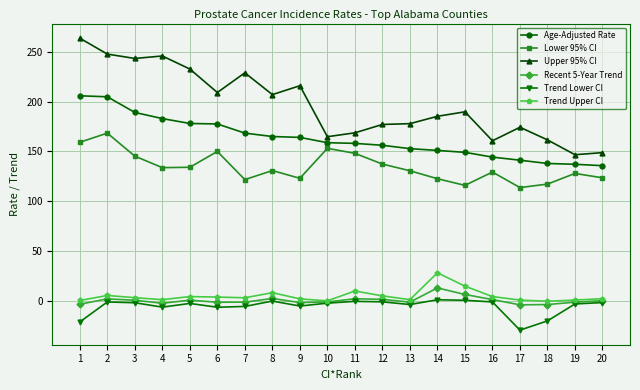

What is the difference between the maximum and minimum values in the Age-Adjusted Rate series?

70.2